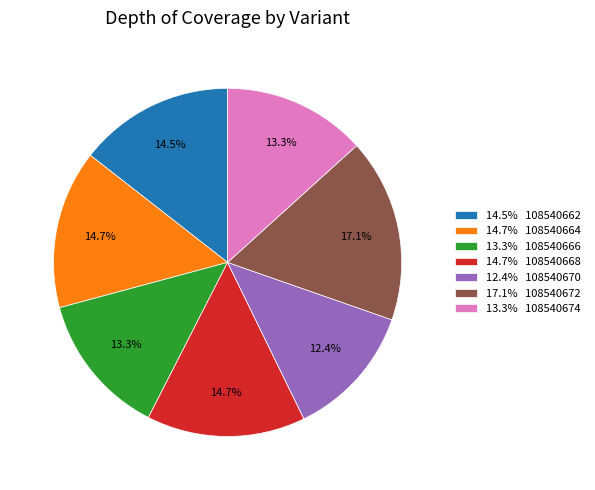

Does 13.3% 108540666 account for over 50% of the chart?

No